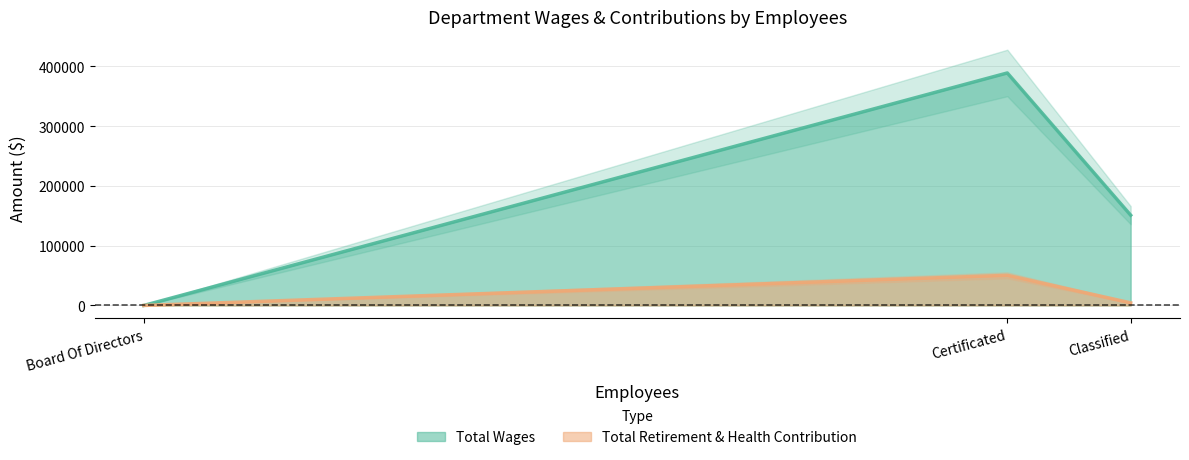

At which label is Total Wages closest to 194506?

Classified